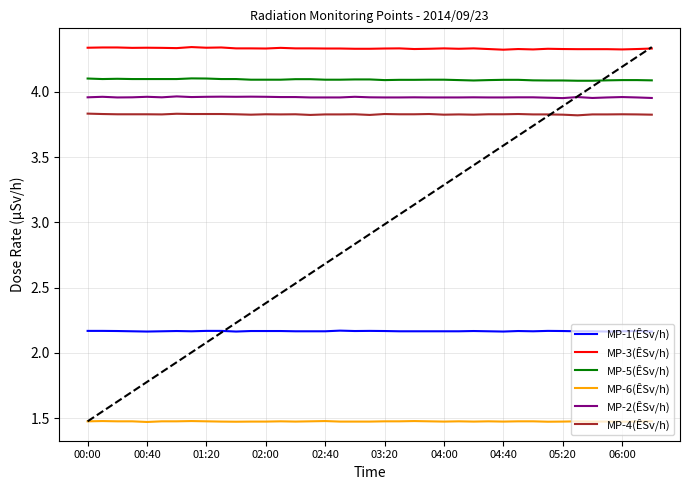

List the series in order of their peak value, lowest first.

MP-6(ÊSv/h), MP-1(ÊSv/h), MP-4(ÊSv/h), MP-2(ÊSv/h), MP-5(ÊSv/h), MP-3(ÊSv/h)